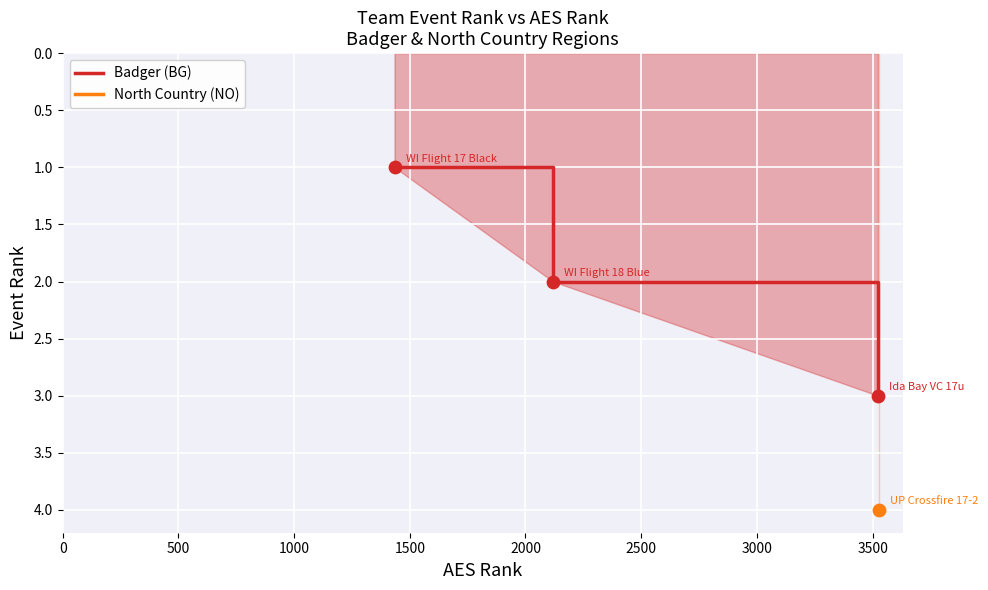

What is the change in value from 500 to 1000?

+1